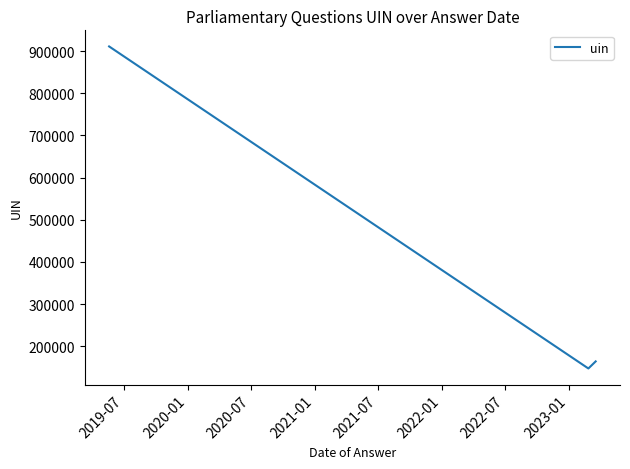

What is the smallest value displayed?

147059